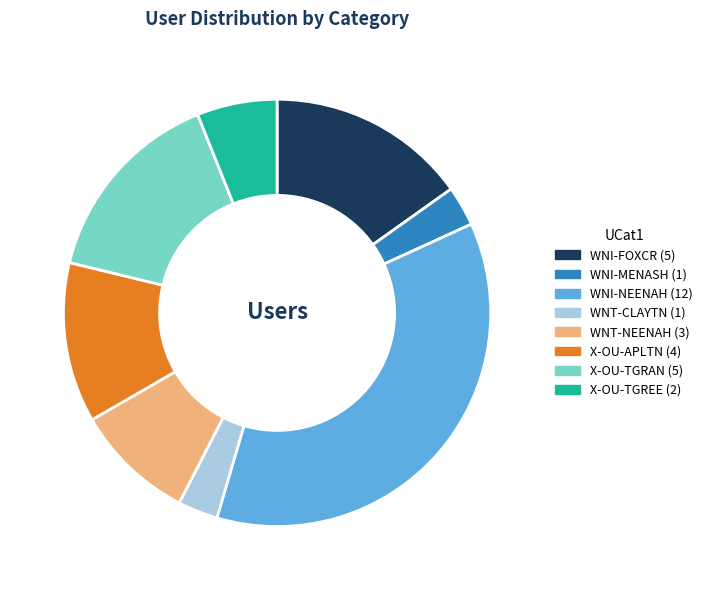

Is it true that X-OU-TGRAN is 1% of the pie?

False